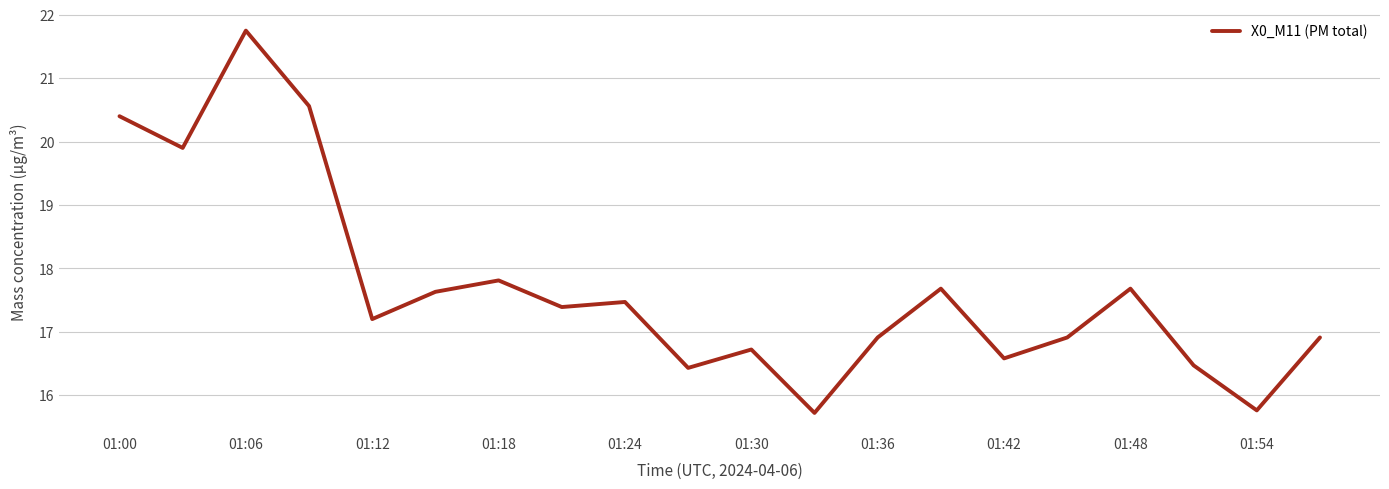

What is the difference between the maximum and minimum values?

6.0